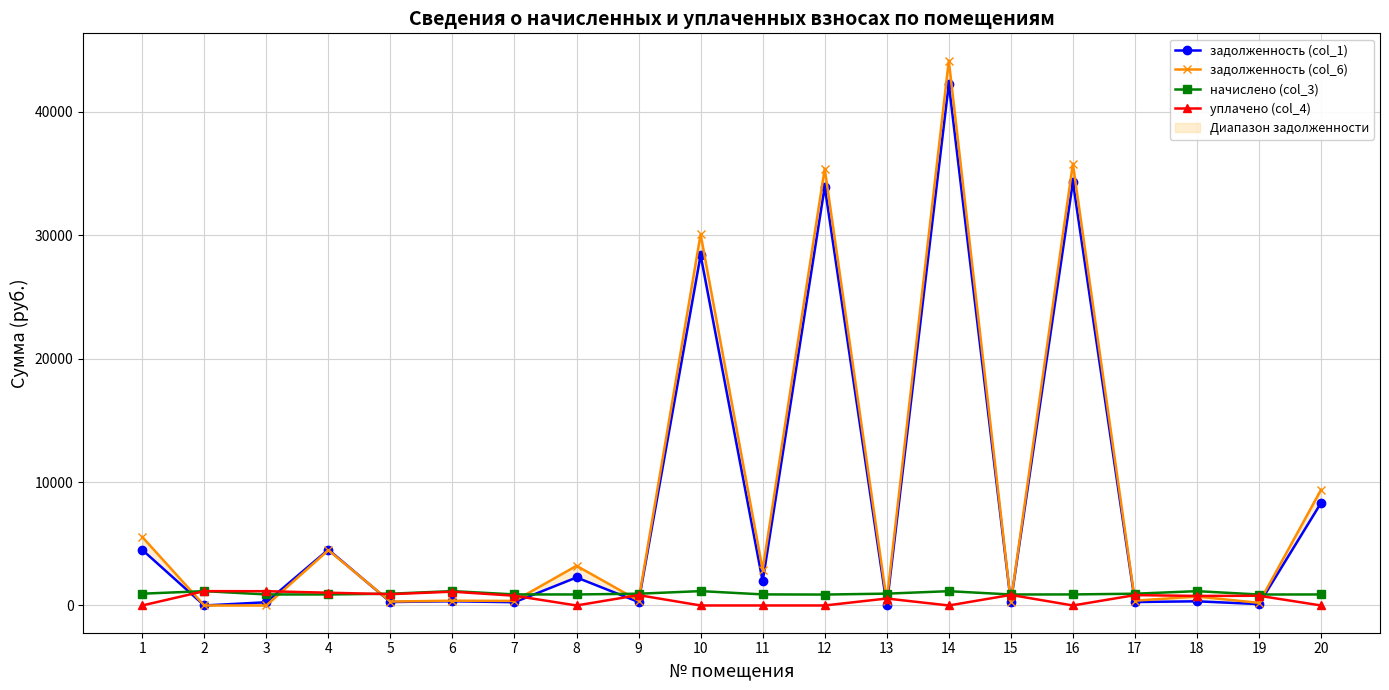

How many interior local valleys does the задолженность (col_6) series have?

8